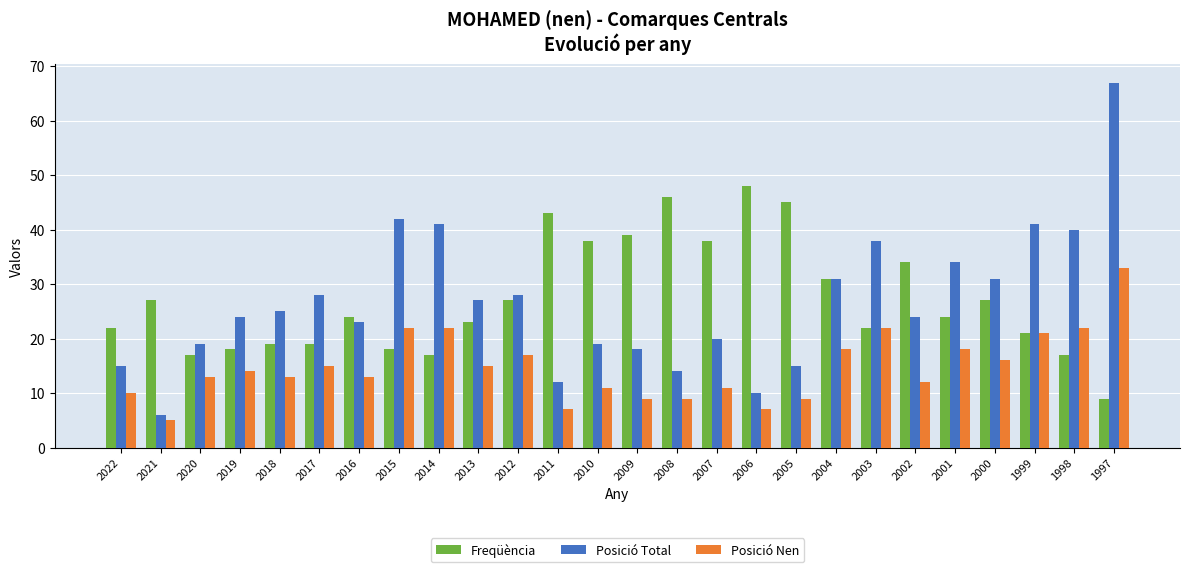

Is the value of Freqüència at 2000 greater than the value of Posició Nen at 2004?

Yes